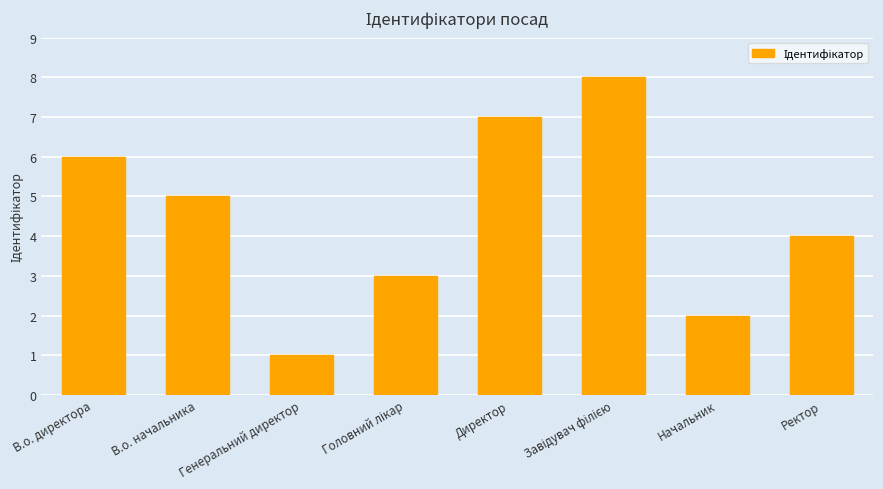

What is the sum of all values?

36